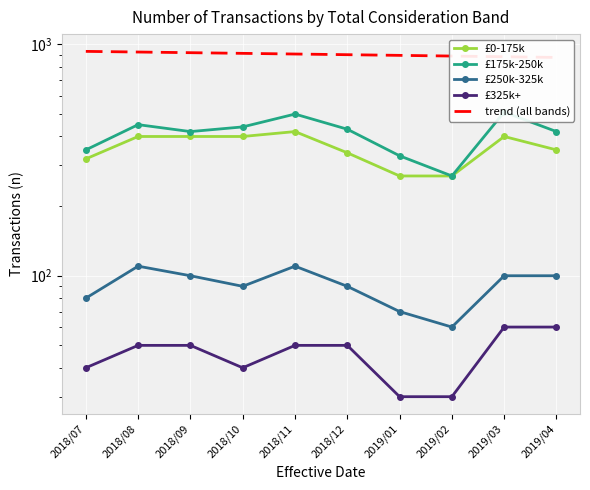

True or false: £0-175k has a value of 234.1 at 2018/12.

False